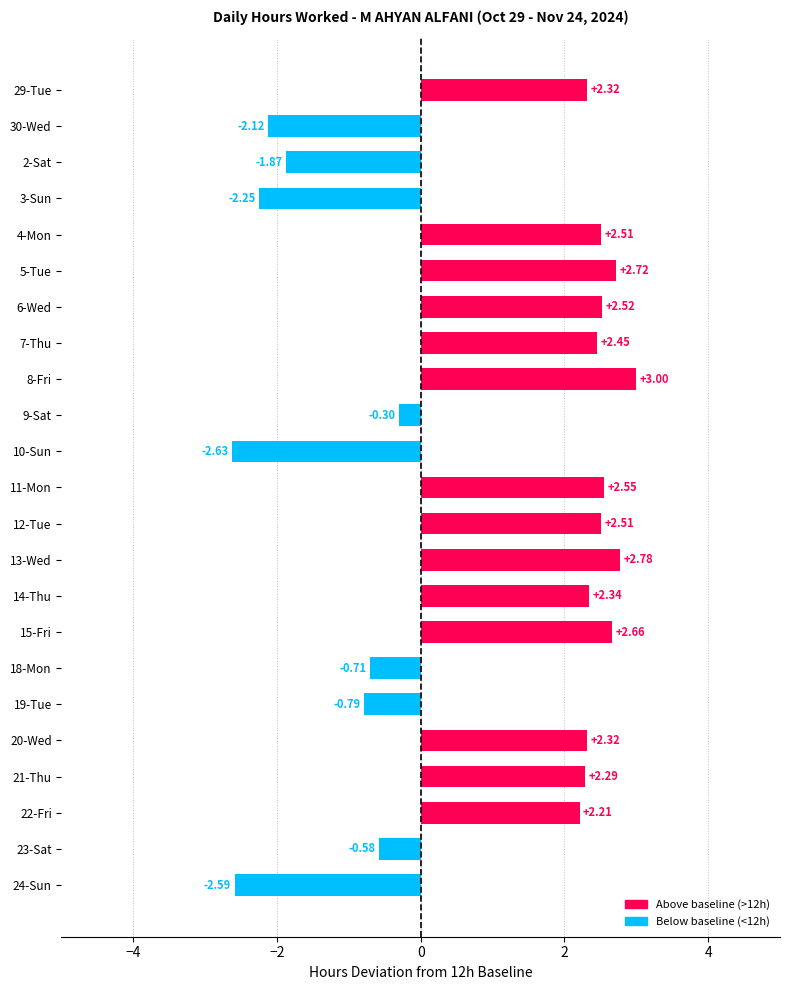

What is the sum of all values?

21.3